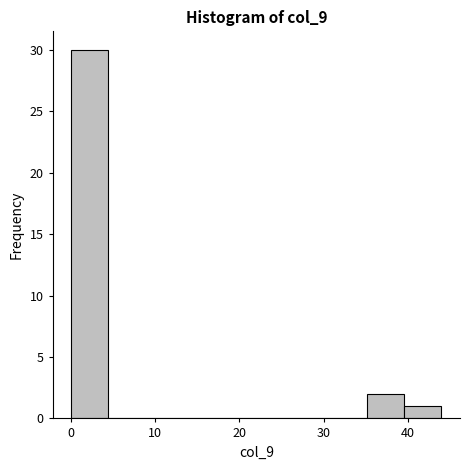

Over which range of the x-axis is the bar tallest?

0.0 to 4.4